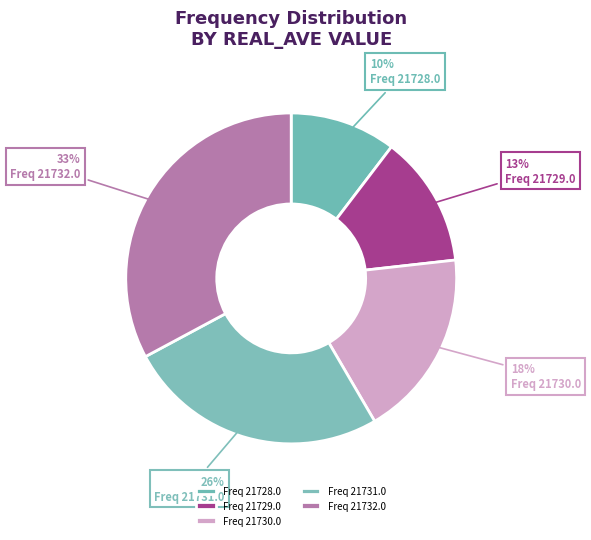

Rank the categories by value from highest to lowest.

Freq 21732.0, Freq 21731.0, Freq 21730.0, Freq 21729.0, Freq 21728.0